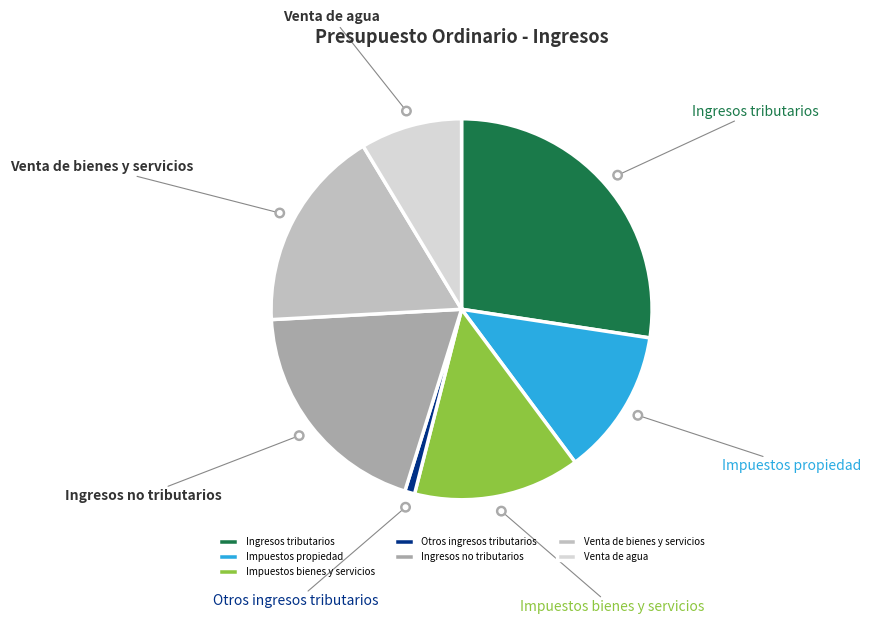

Combined, do Otros ingresos tributarios and Impuestos propiedad account for over 50%?

No